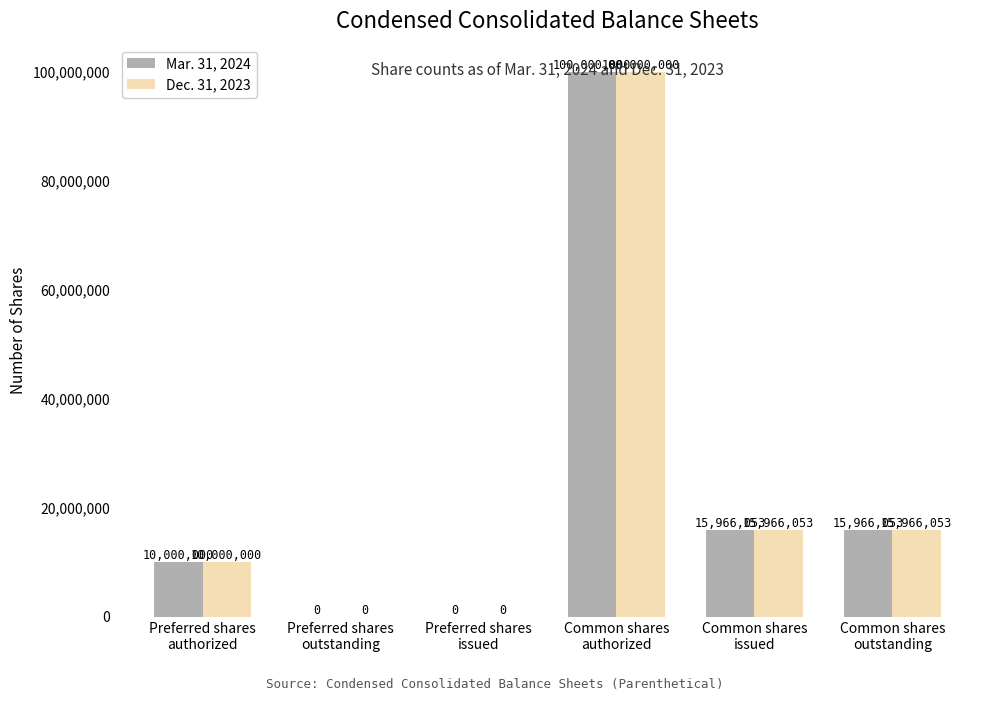

What is the sum of all Mar. 31, 2024 values?

141932106